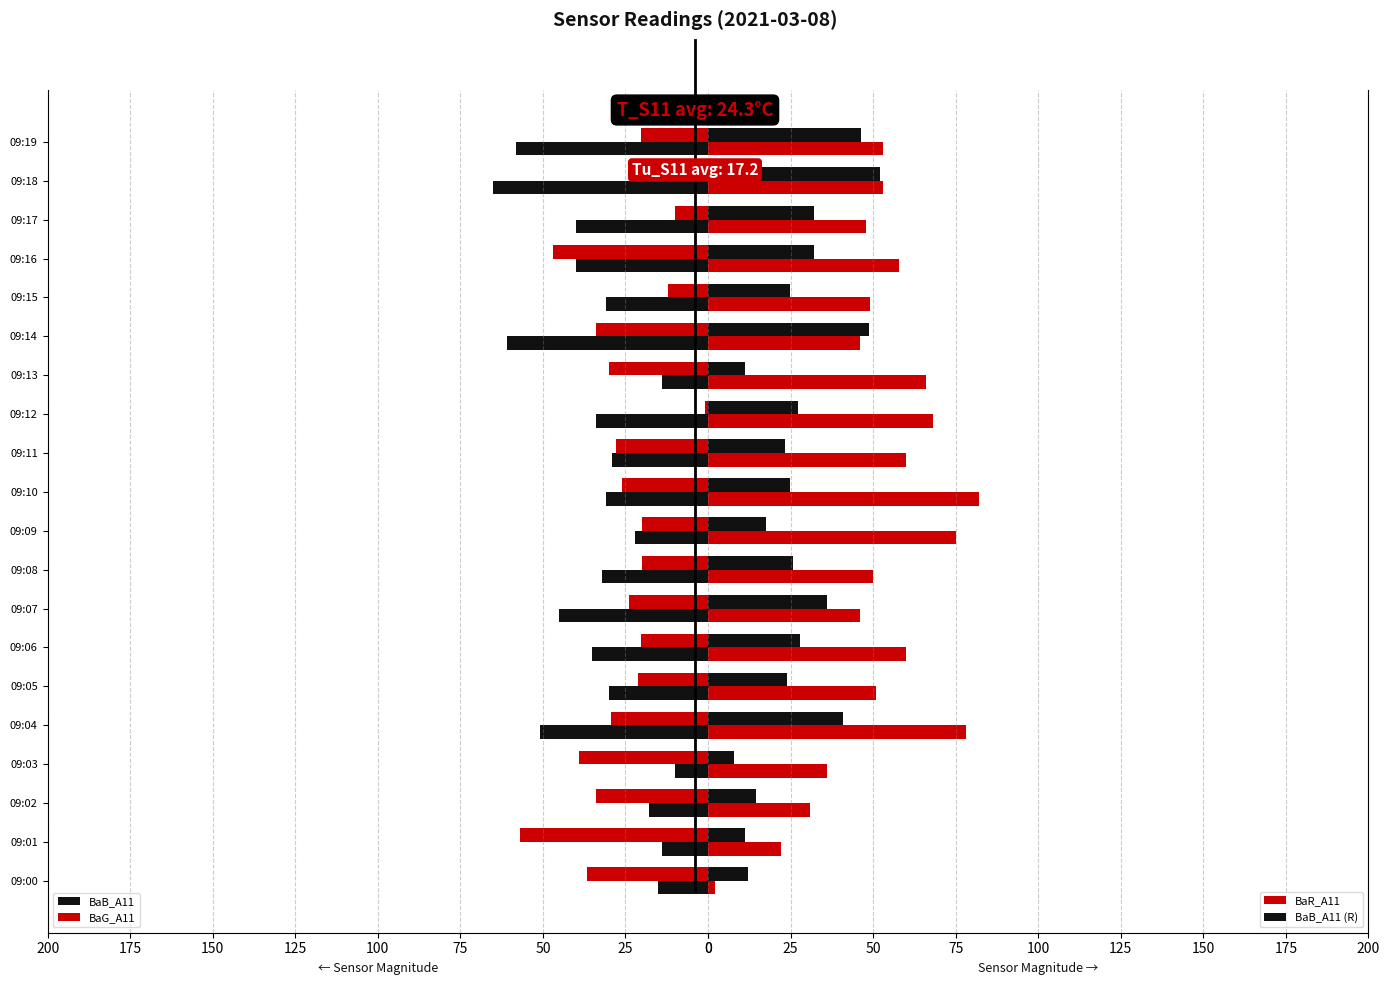

How many categories are shown in the chart?

20